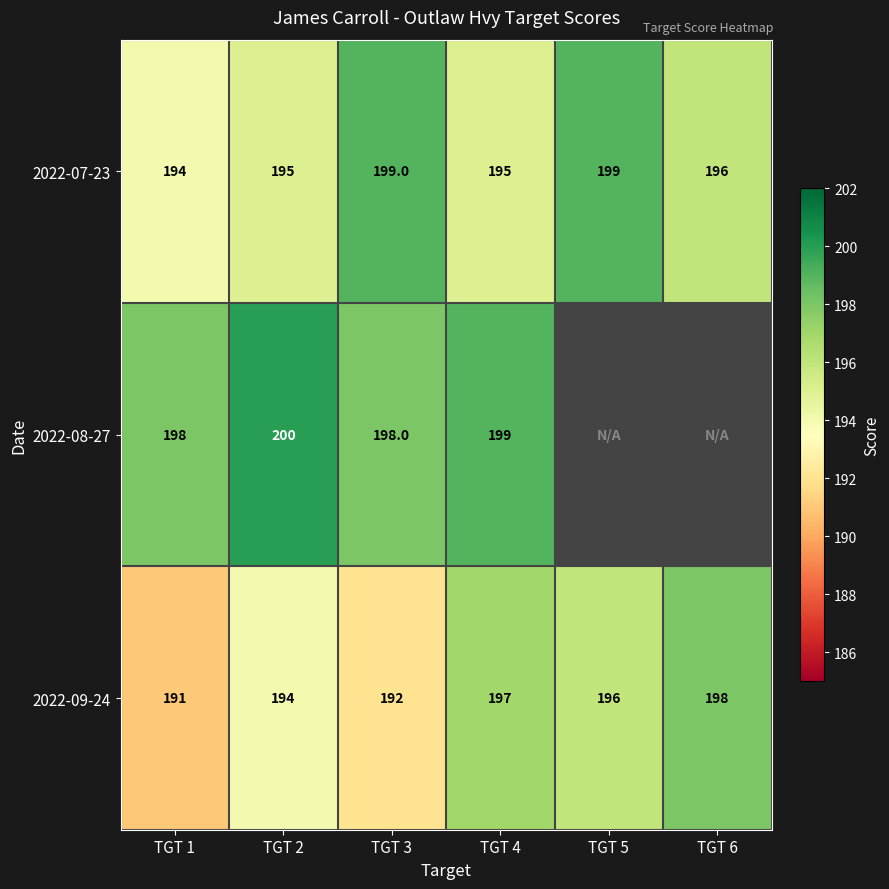

At how many categories does at least one series exceed 168?

6